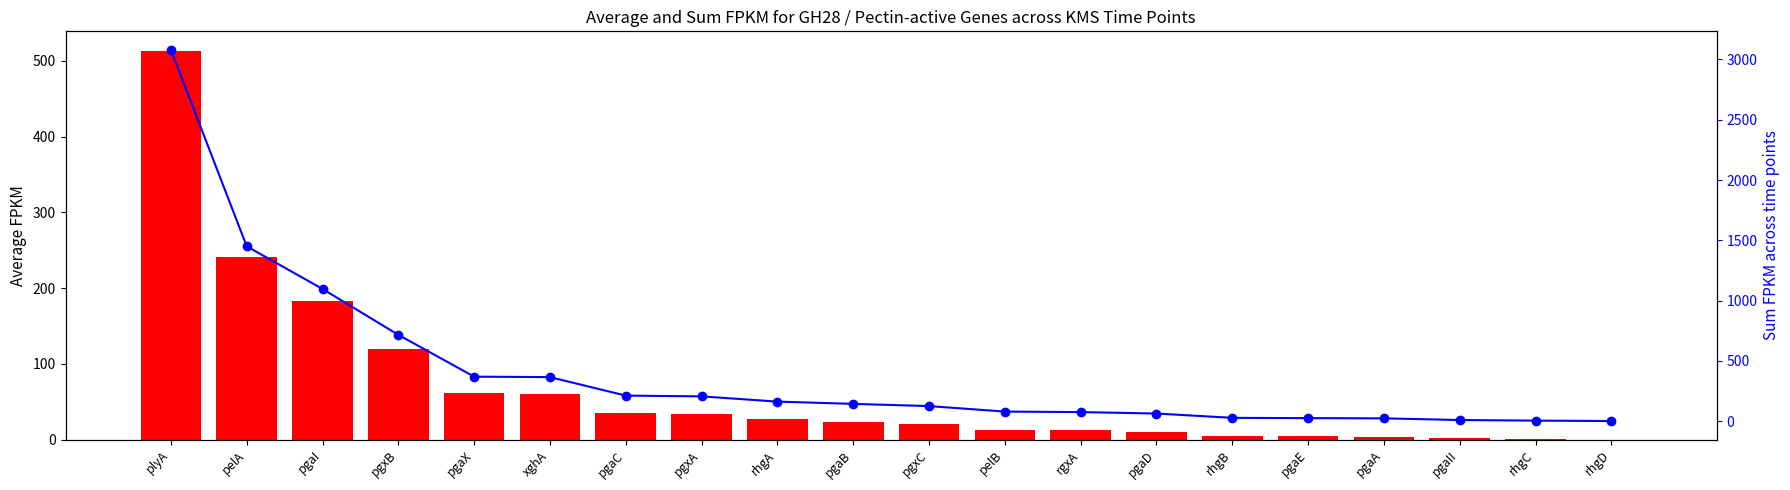

What is the sum of all Sum FPKM values?

8229.9